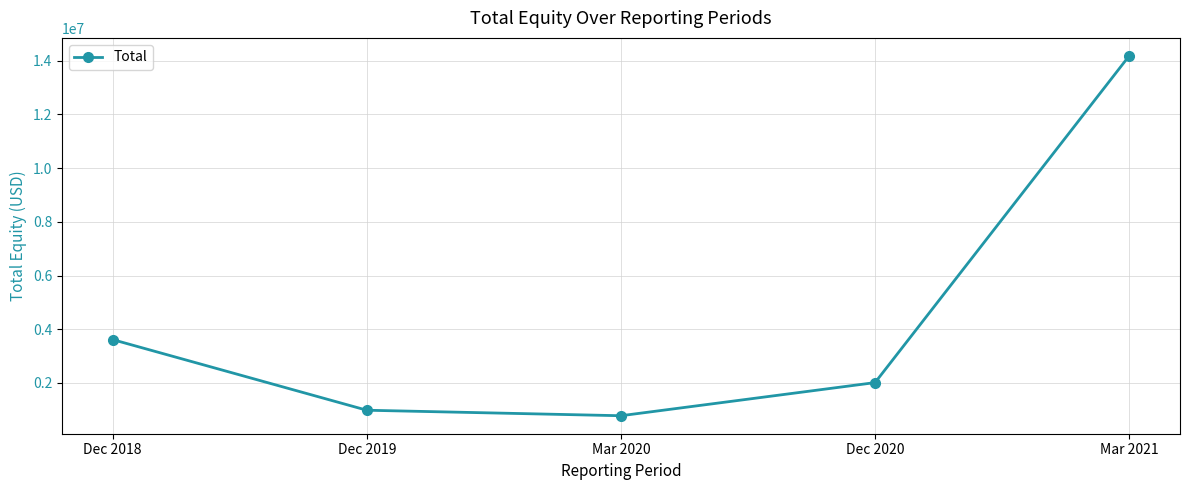

Does the chart display data point markers on the line(s)?

Yes